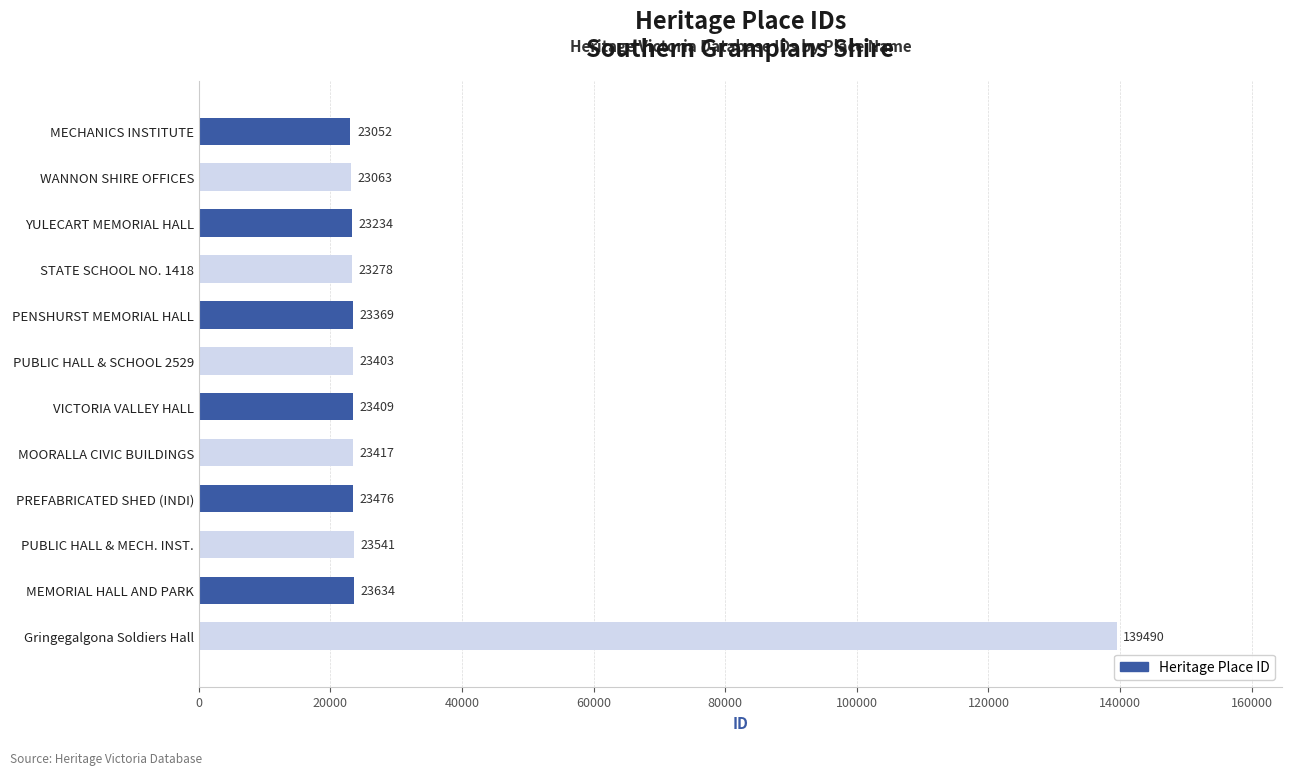

Reading bottom to top, list all the values displayed in this chart.

139490	23634	23541	23476	23417	23409	23403	23369	23278	23234	23063	23052